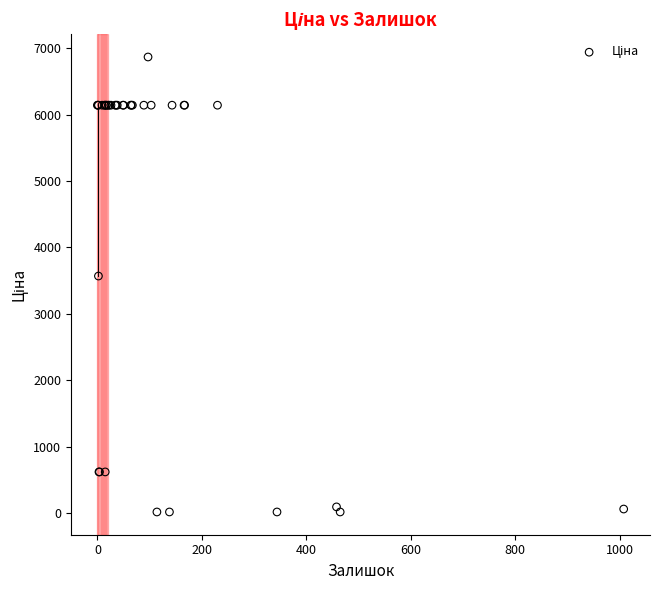

What Y value in the scatter plot is closest to 3442?

3569.6